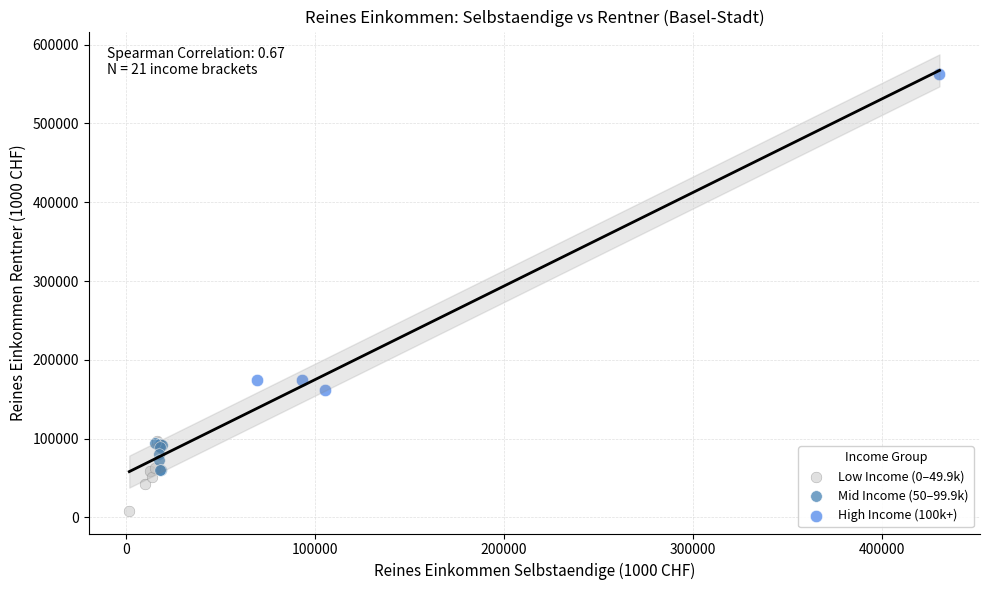

Which series reaches the minimum Y coordinate?

Low Income (0–49.9k)